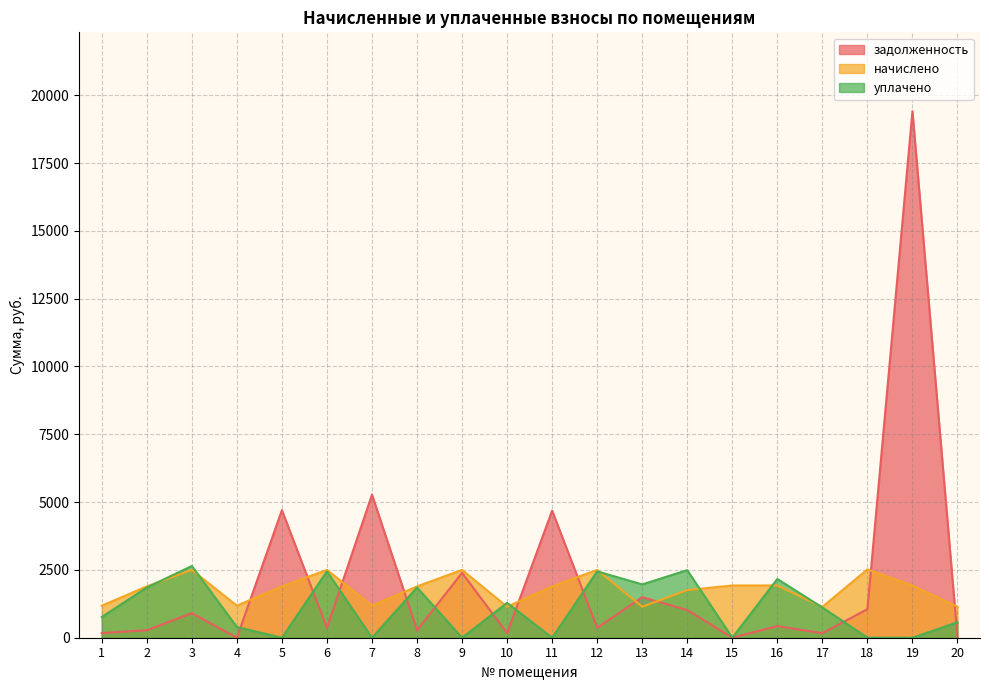

What is the maximum value for уплачено?

2645.8